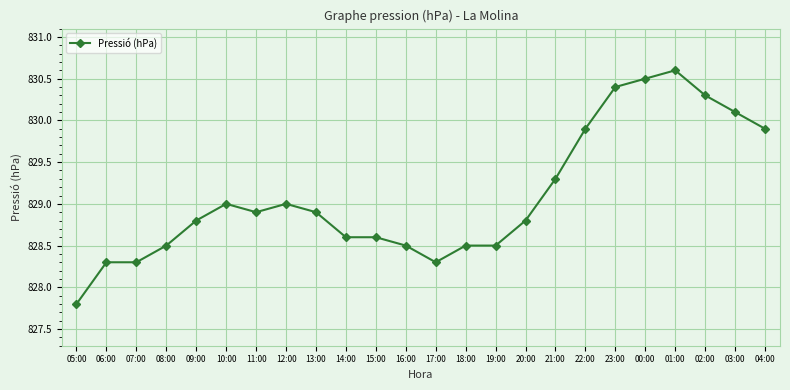

What is the average value?

829.1